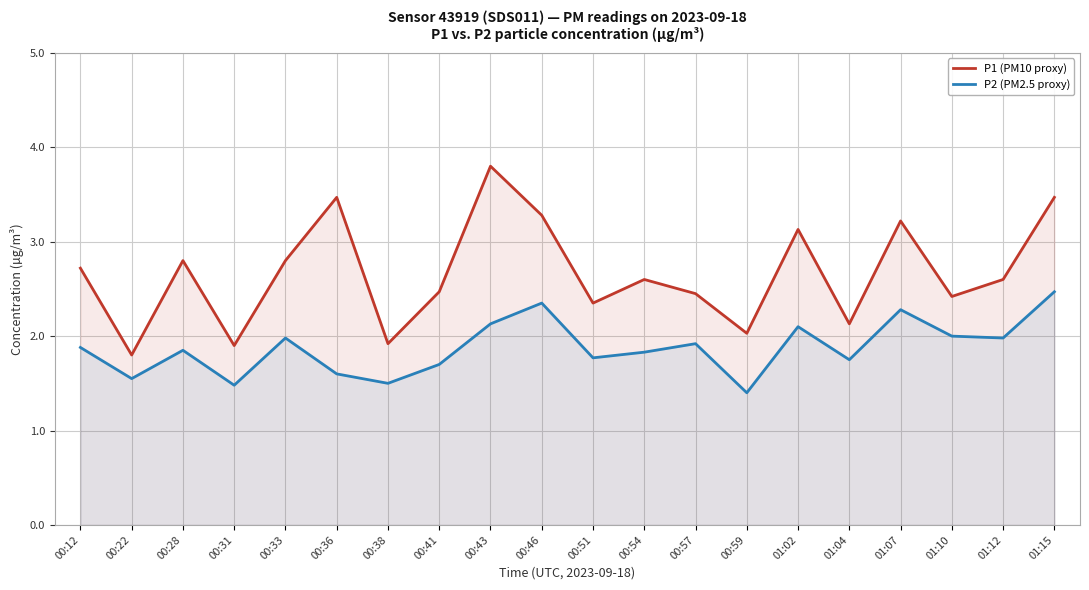

List the labels in order of P1 (PM10 proxy) value, largest first.

00:43, 00:36, 01:15, 00:46, 01:07, 01:02, 00:28, 00:33, 00:12, 00:54, 01:12, 00:41, 00:57, 01:10, 00:51, 01:04, 00:59, 00:38, 00:31, 00:22